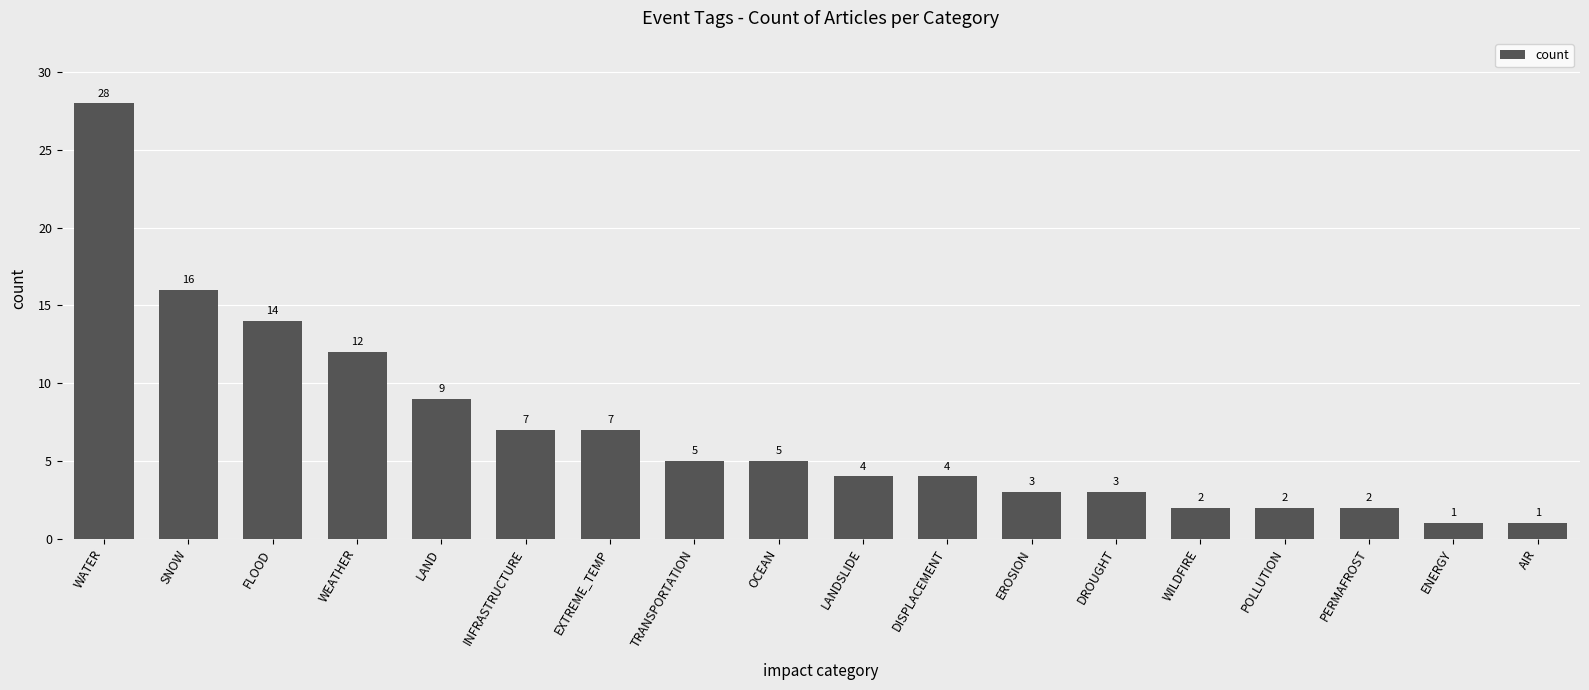

What position from the left is SNOW?

2